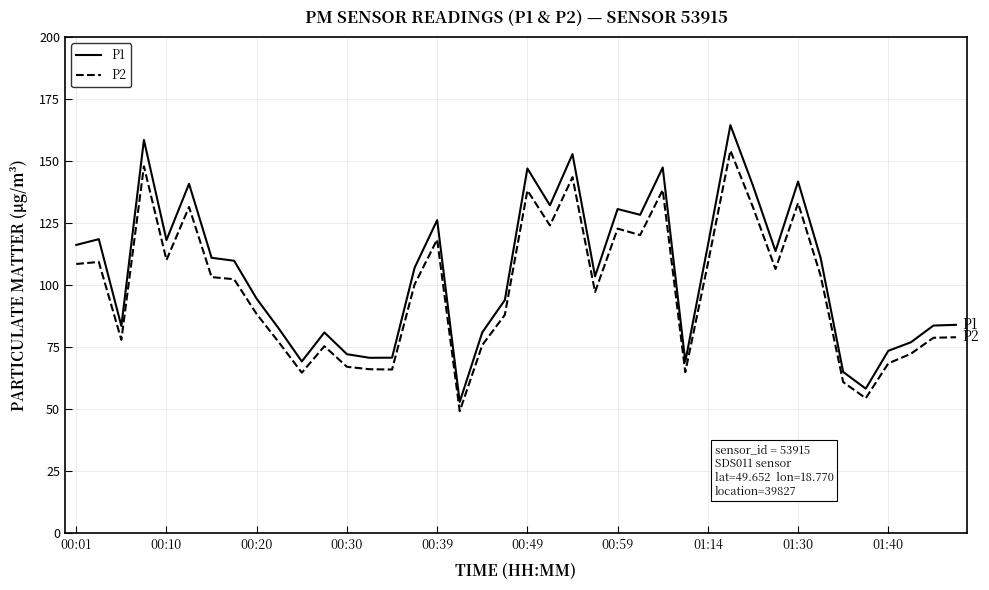

What is the difference between the maximum and minimum values in the P2 series?

105.1